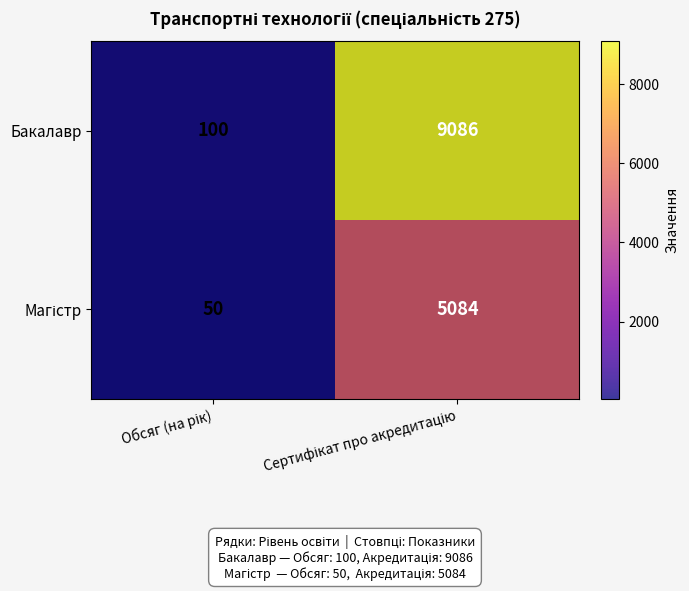

Which series has the widest spread of values?

Бакалавр